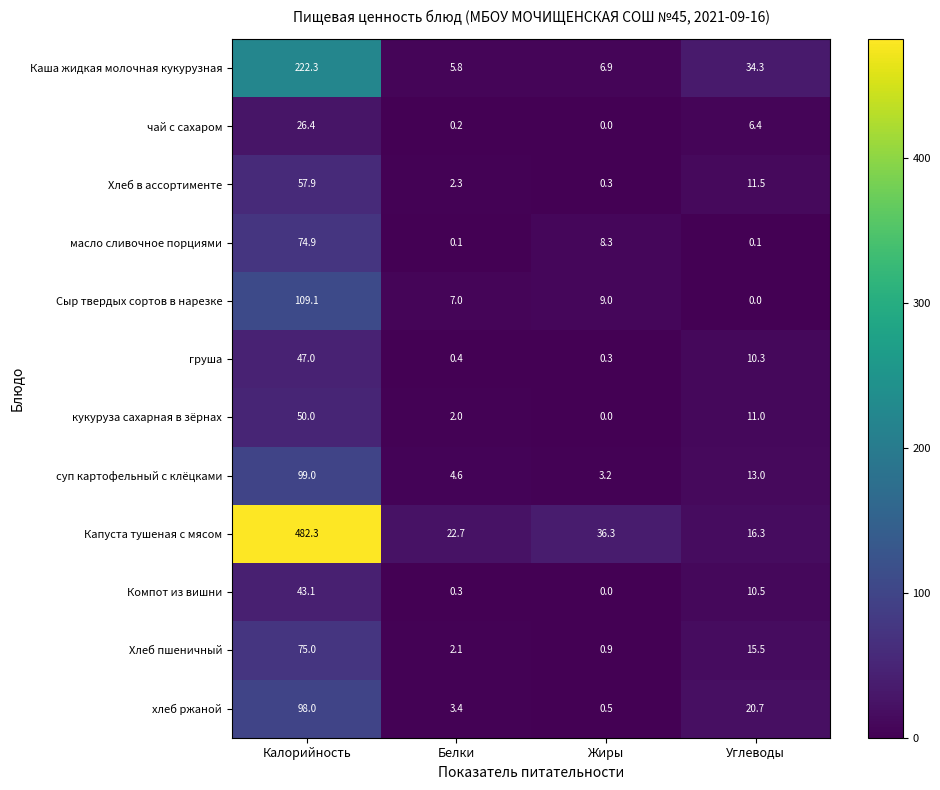

Is it true that Капуста тушеная с мясом equals 36.3 at Жиры?

True